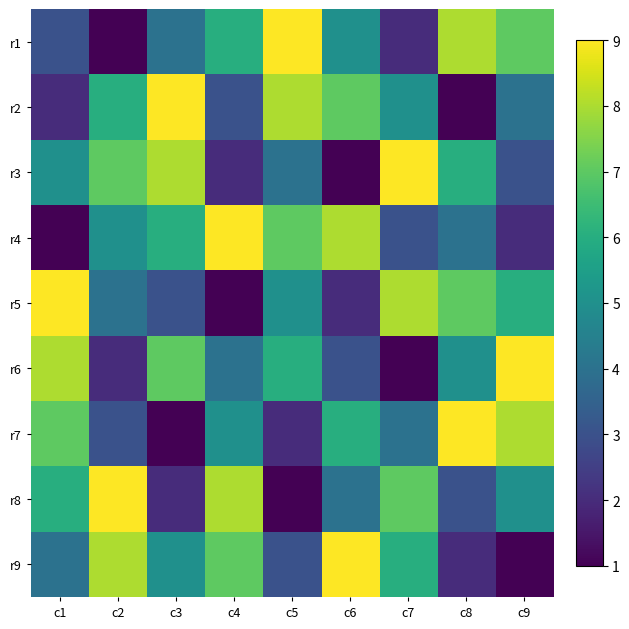

At c6, list the series in order from largest to smallest.

r9, r4, r2, r7, r1, r8, r6, r5, r3